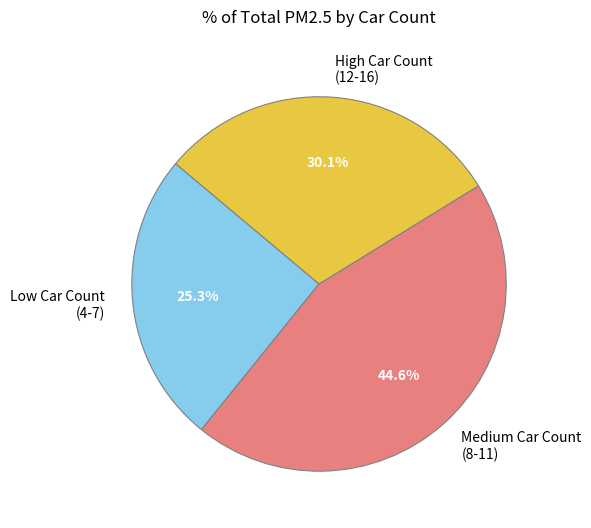

What is the largest slice in the pie chart?

Medium Car Count (8-11)